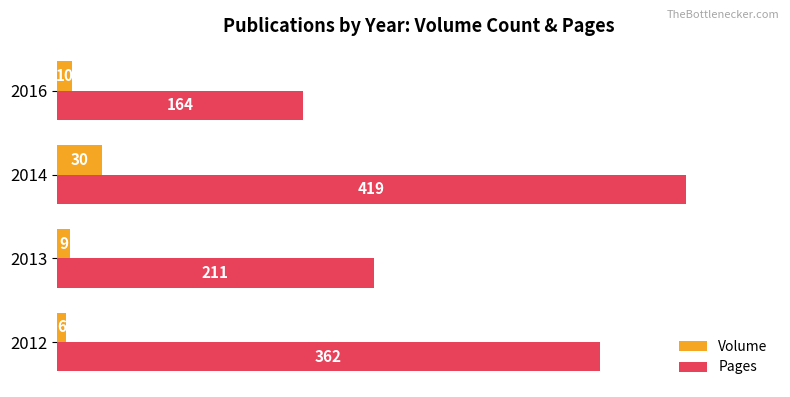

What is the minimum value for Volume?

6